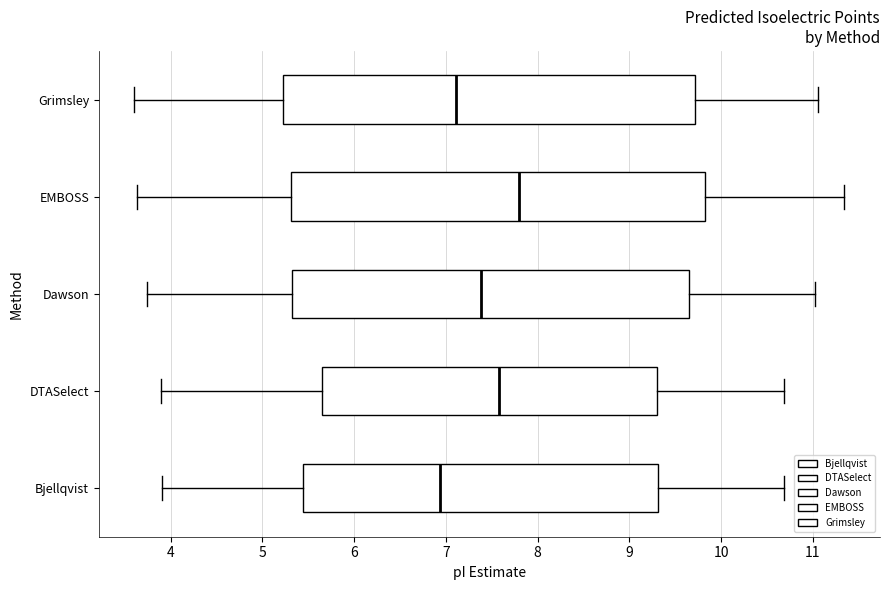

Which box's median line is the furthest to the right?

EMBOSS